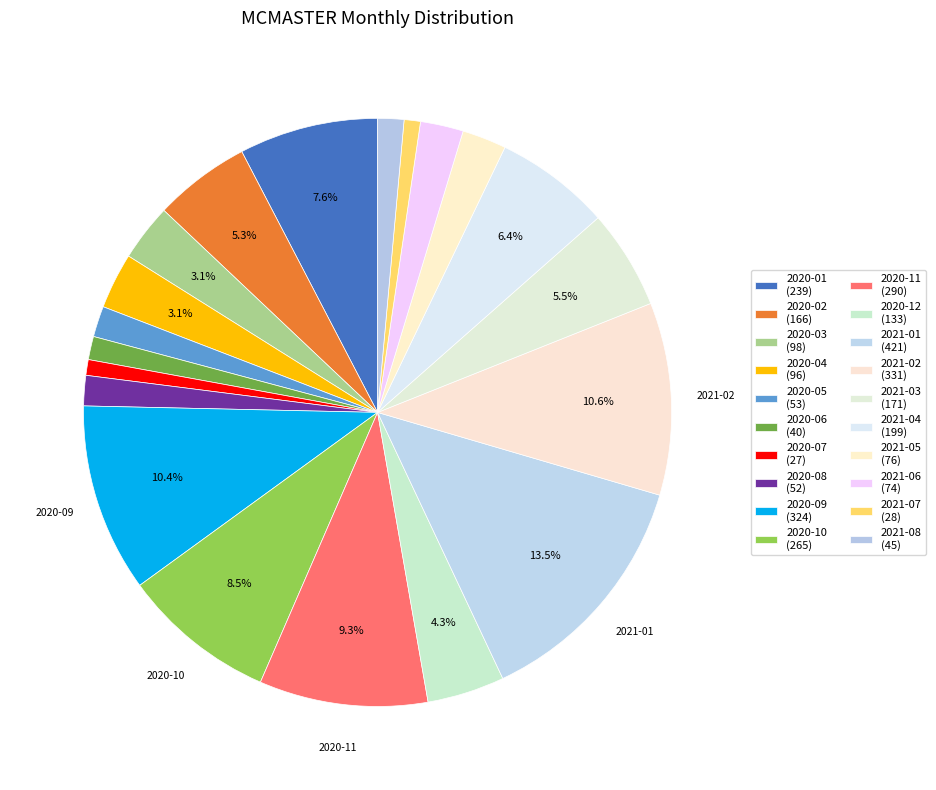

Does 2021-03 account for over 50% of the chart?

No